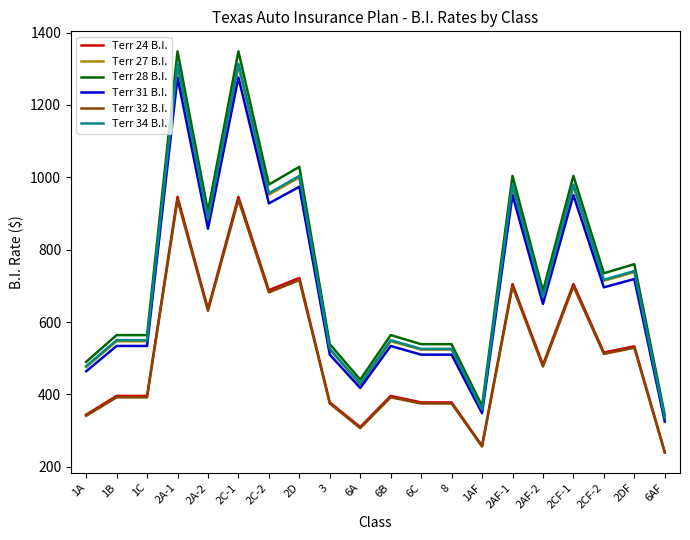

Is the value of Terr 27 B.I. at 2CF-1 greater than the value of Terr 34 B.I. at 6A?

Yes